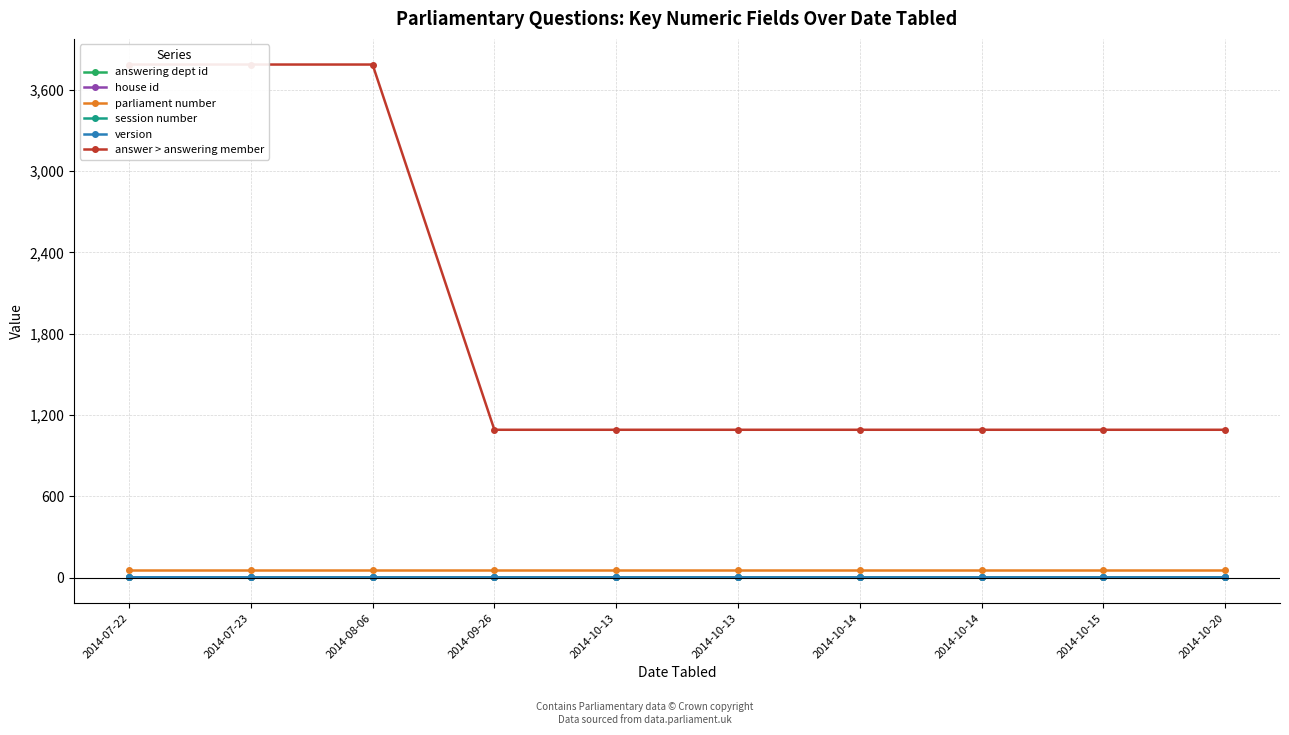

What is the total value across all series at 2014-07-22?

3851